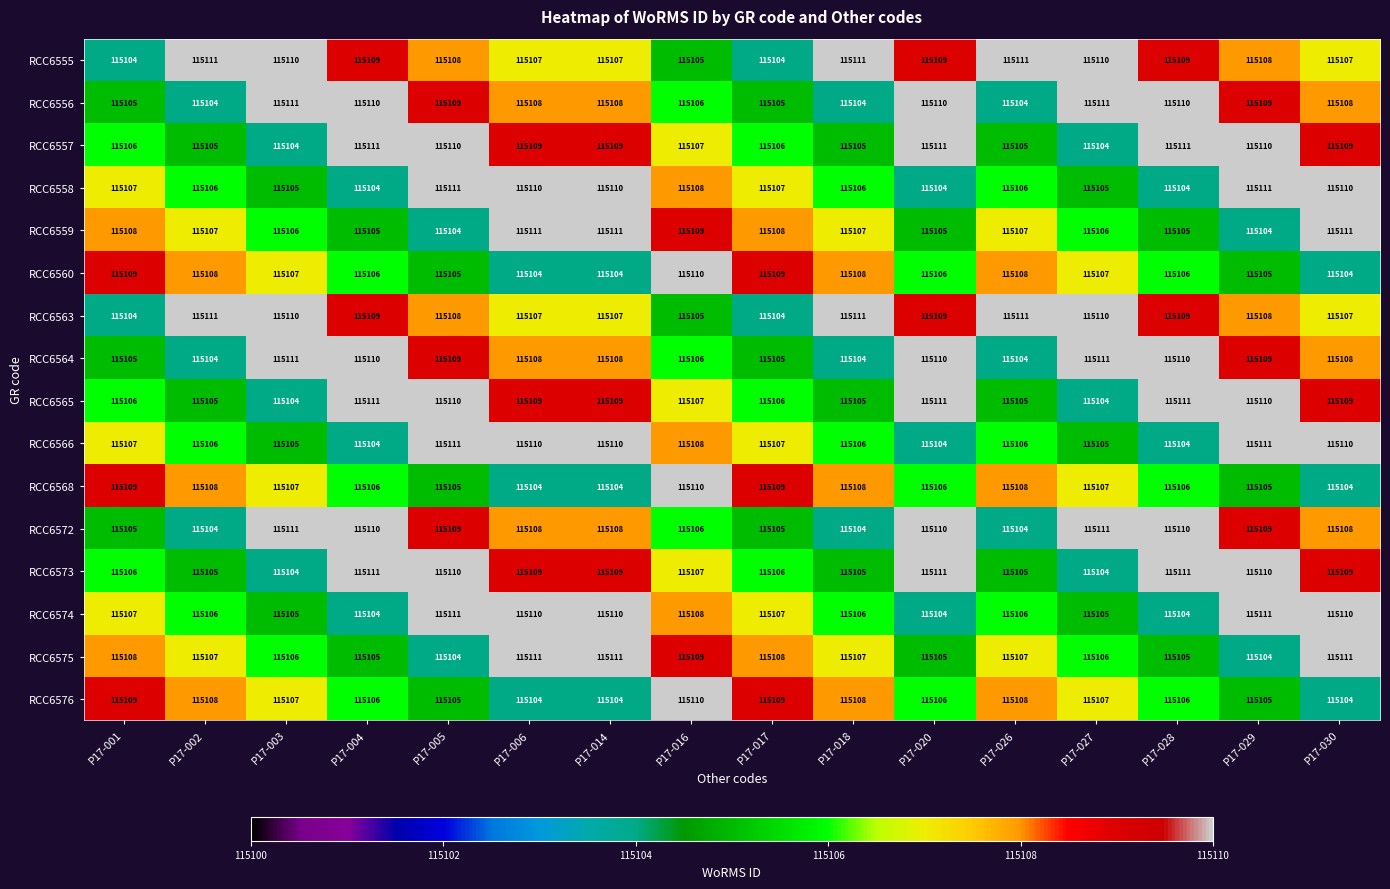

What is the spread (max minus min) of values at P17-018?

7